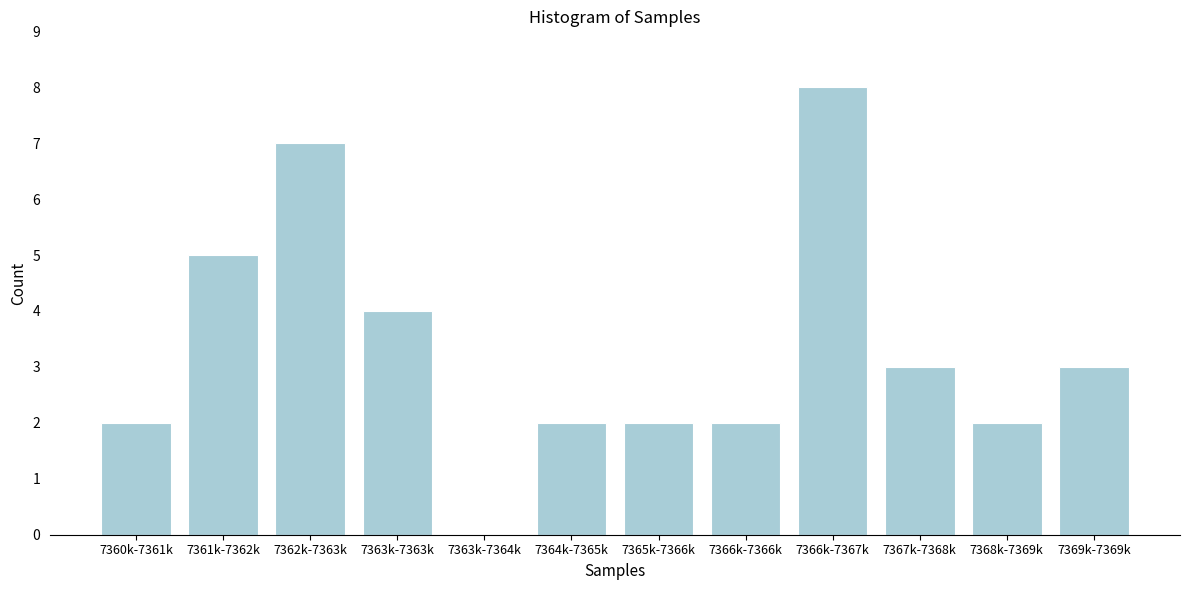

Reading left to right, what are all the values shown in this chart?

7360k-7361k=2	7361k-7362k=5	7362k-7363k=7	7363k-7363k=4	7363k-7364k=0	7364k-7365k=2	7365k-7366k=2	7366k-7366k=2	7366k-7367k=8	7367k-7368k=3	7368k-7369k=2	7369k-7369k=3